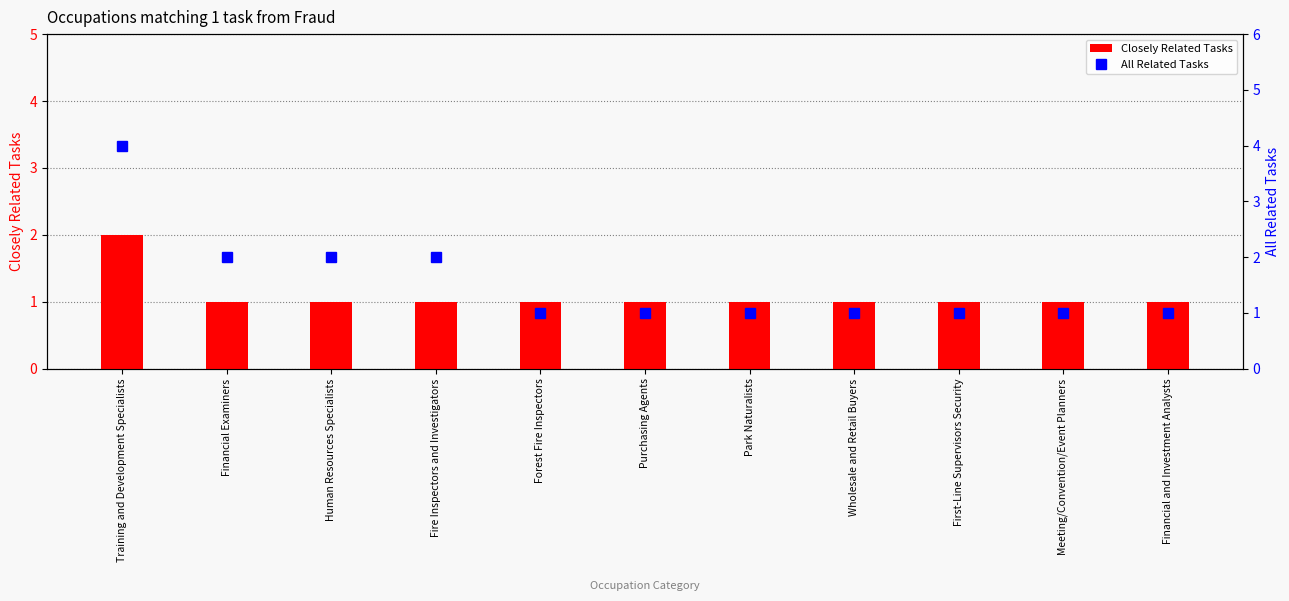

Rank the series by their average value, from highest to lowest.

All Related Tasks, Closely Related Tasks